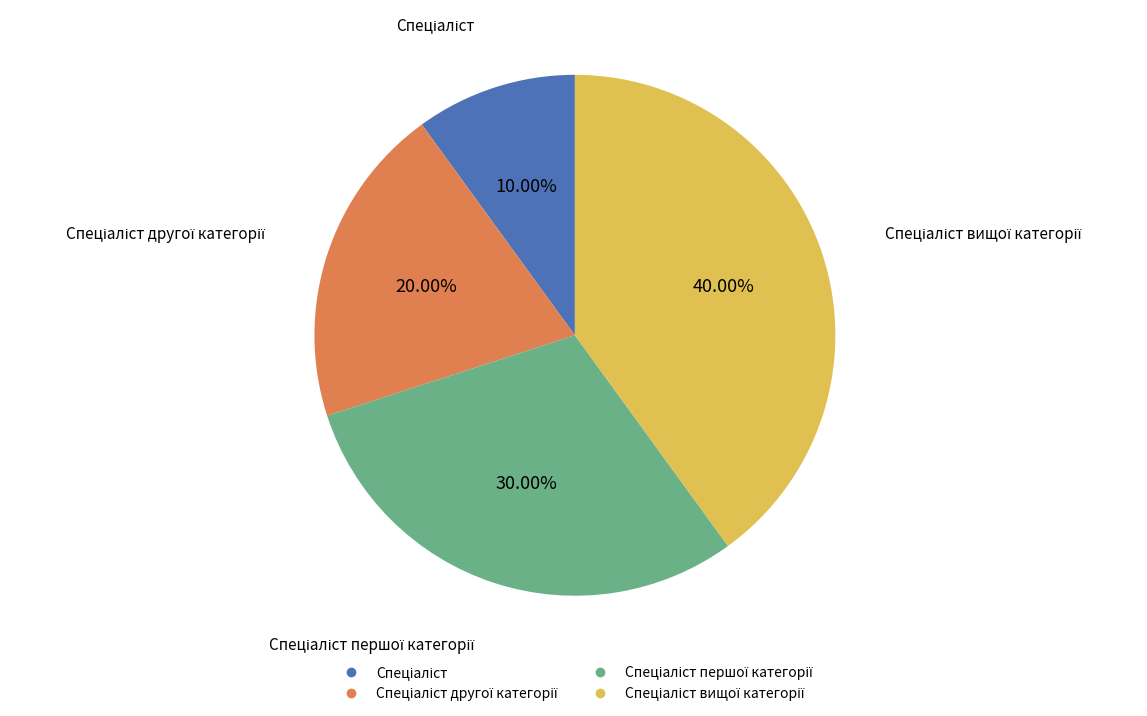

Is there any slice that represents more than half of the pie?

No